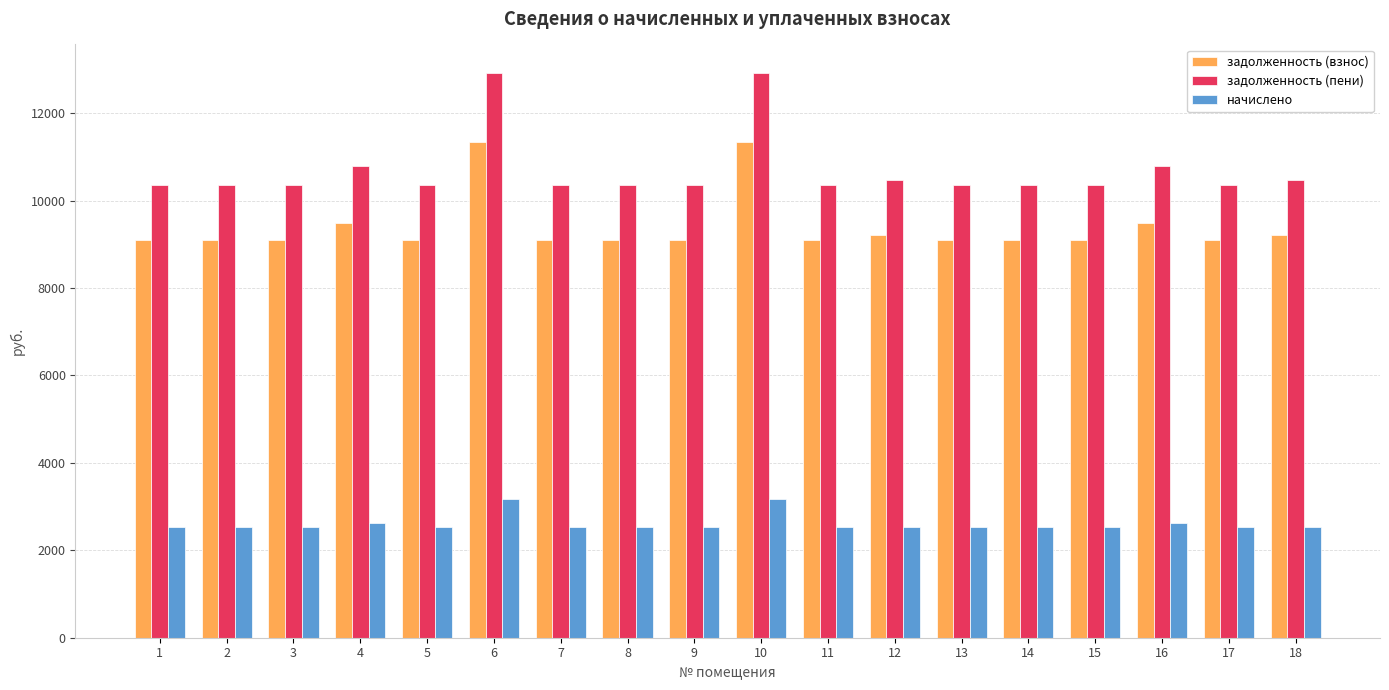

What is the greatest value displayed?

12927.2